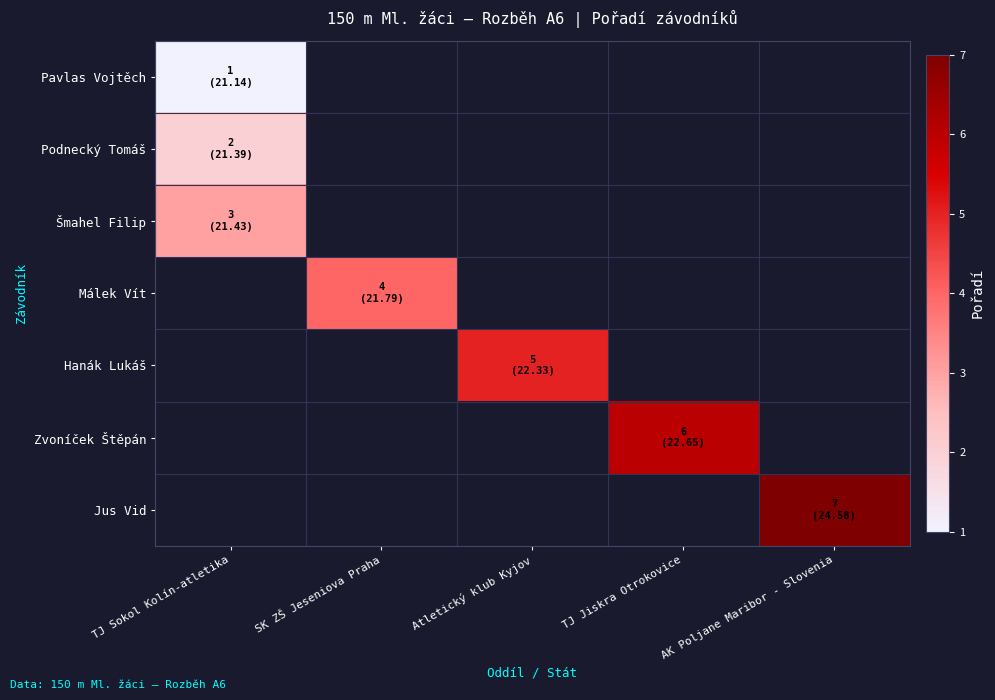

The Hanák Lukáš series shows 3.4 at Atletický klub Kyjov. True or false?

False